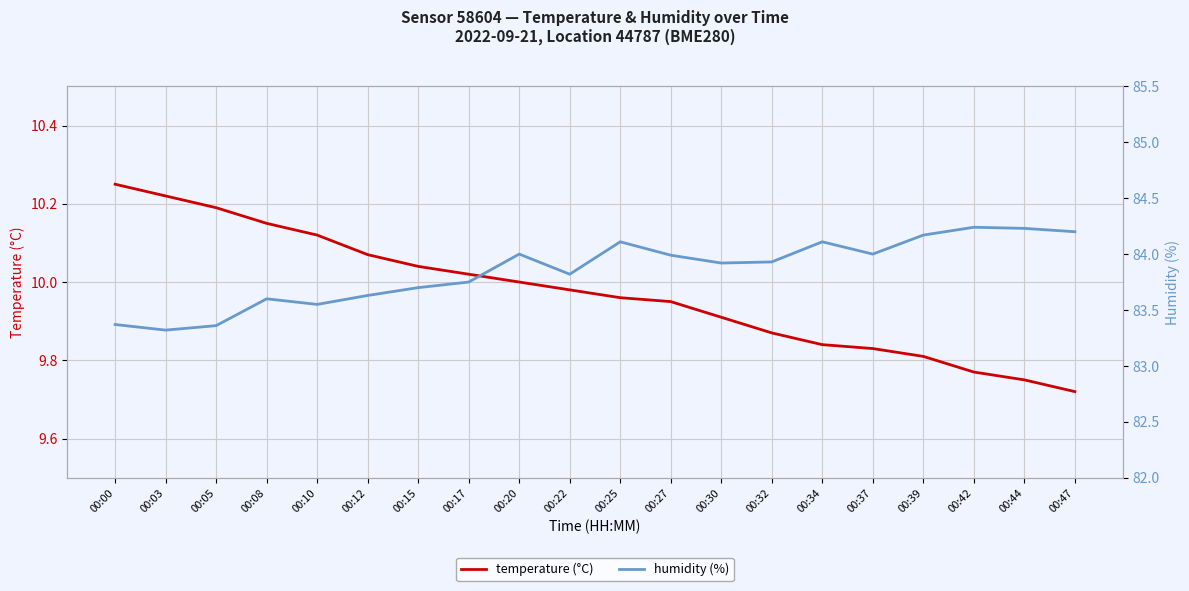

What is the minimum value for temperature (°C)?

9.7